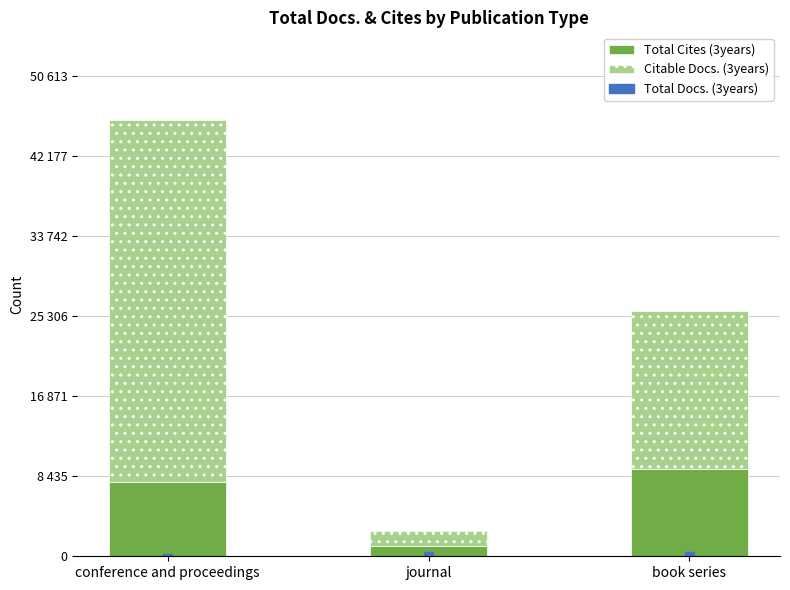

What is the difference between the maximum and minimum values in the Citable Docs. (3years) series?

36558